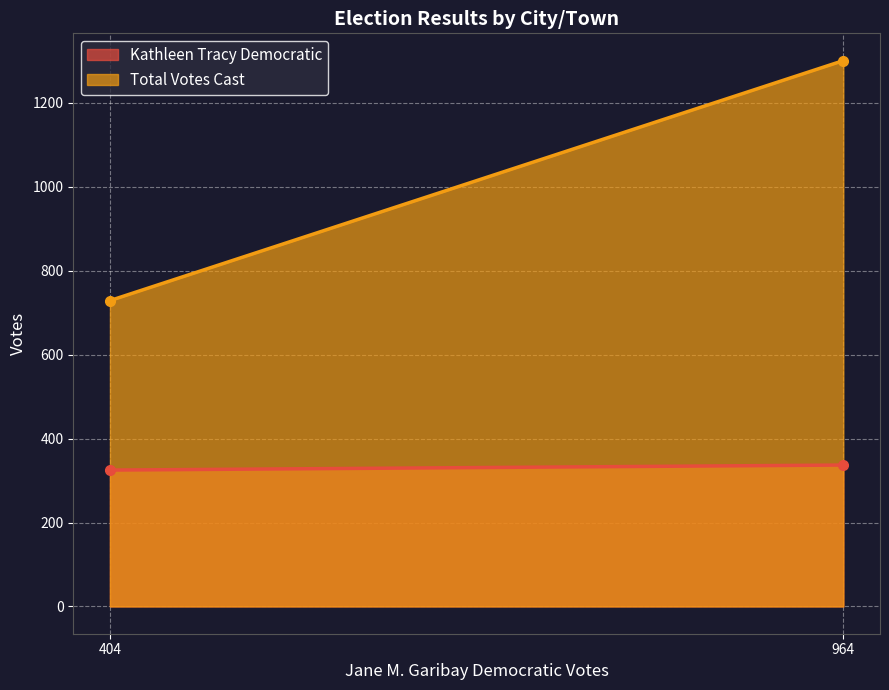

List the series in order of their peak value, lowest first.

Kathleen Tracy Democratic, Total Votes Cast